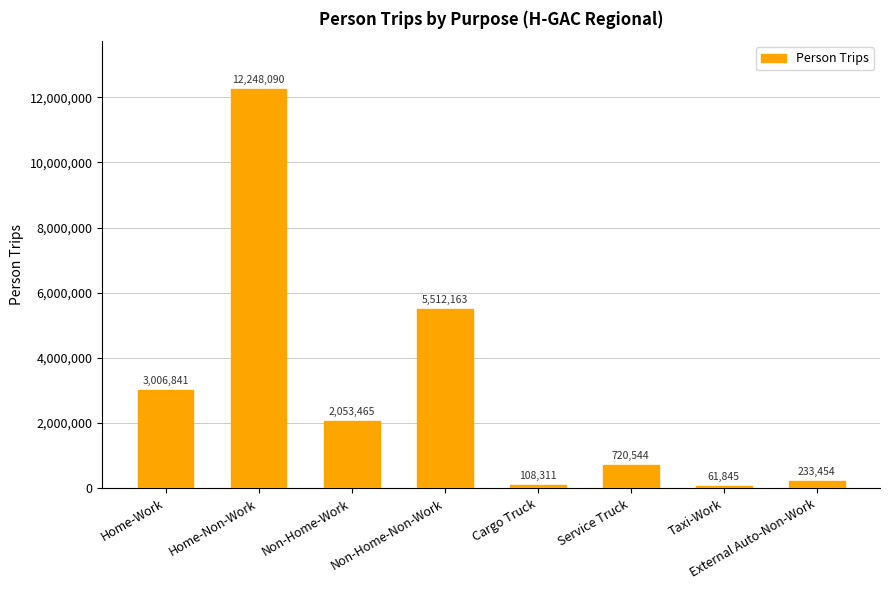

What is the sum of the values at Cargo Truck and Home-Work?

3115152